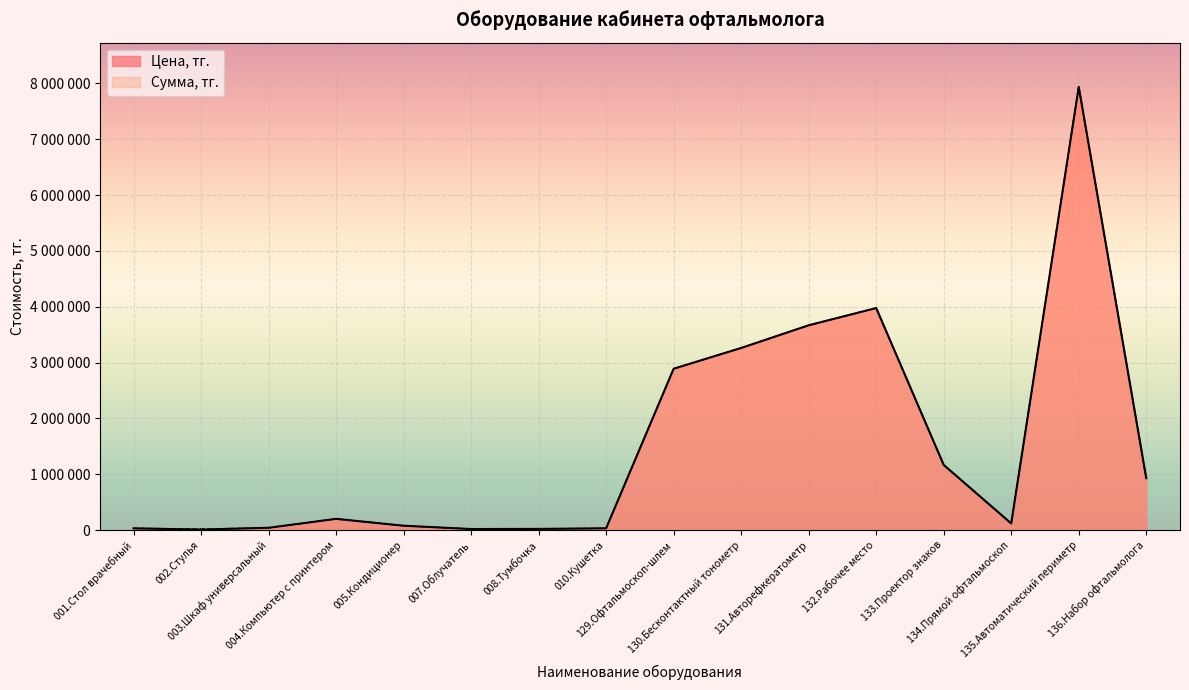

How many data points in Цена, тг. are above 200000?

7